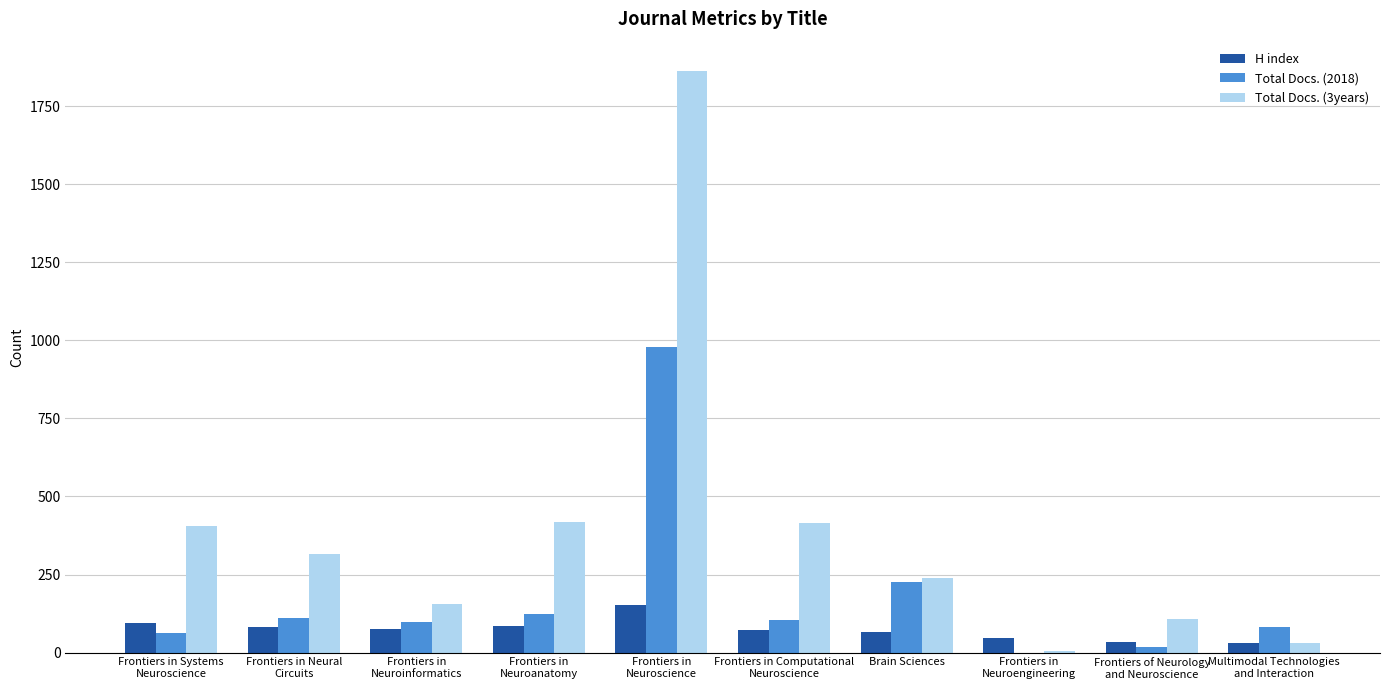

What is the sum of all Total Docs. (2018) values?

1809